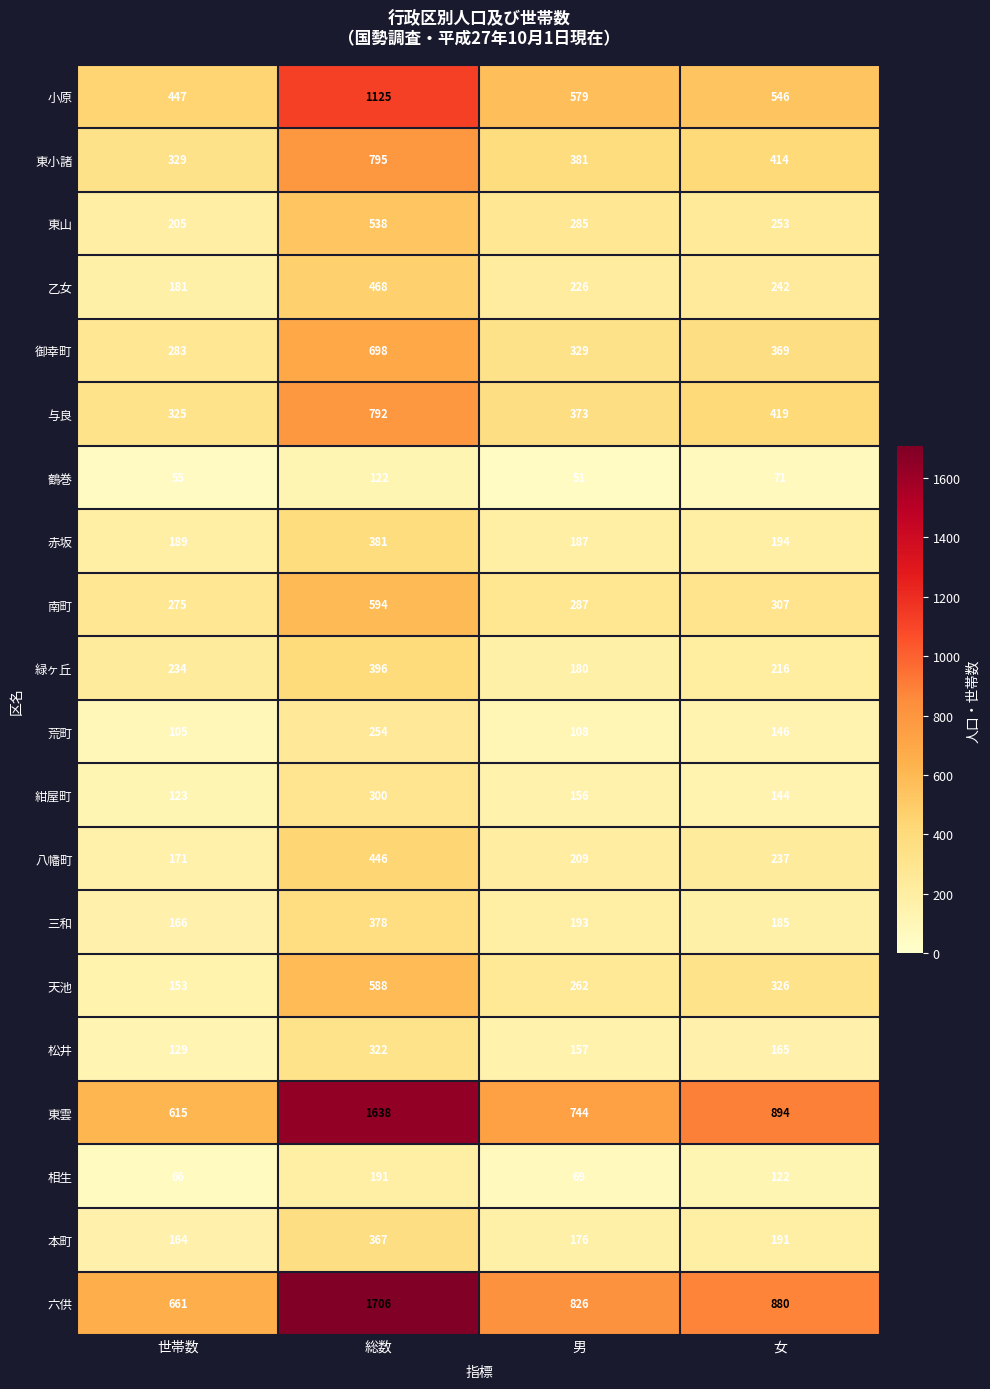

Where is 紺屋町 nearest to the value 211?

男